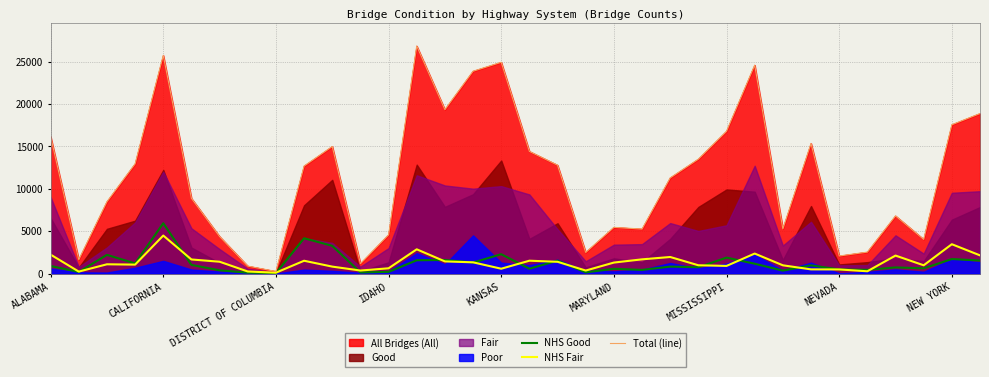

How many interior local valleys does the Total (line) series have?

9